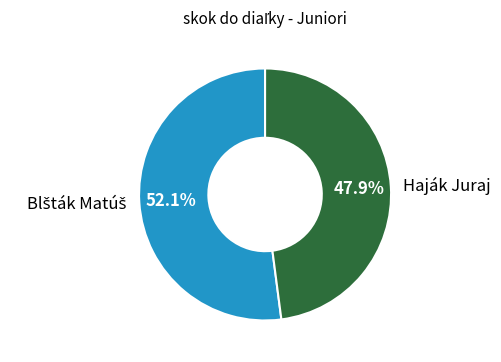

Is there a majority slice in this chart?

Yes